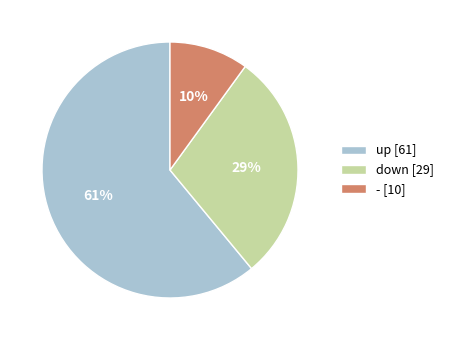

To the nearest percent, what is the average slice percentage?

33%